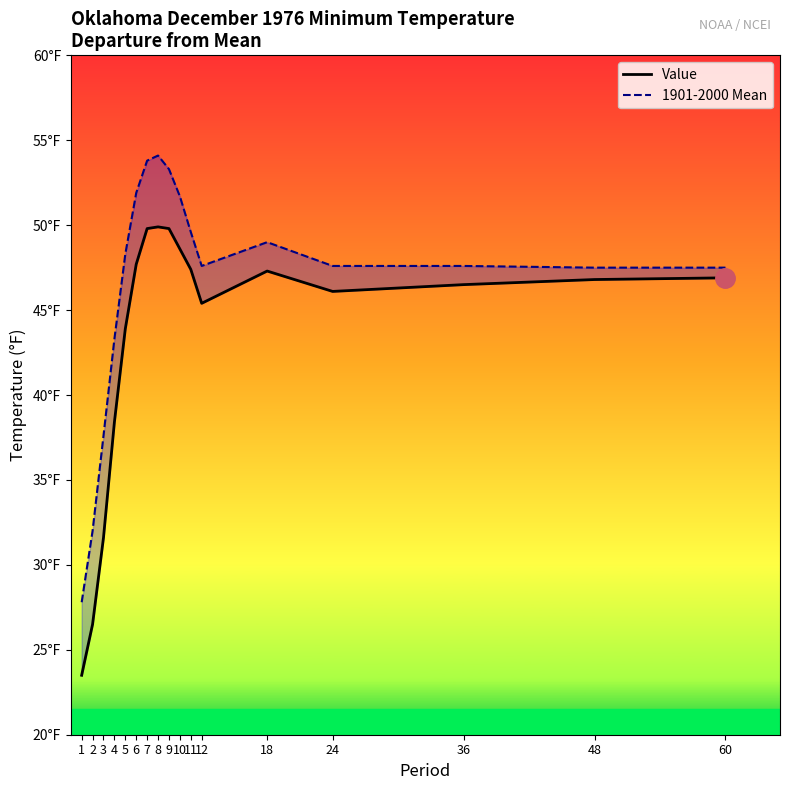

How many values in the 1901-2000 Mean series are below 47?

4